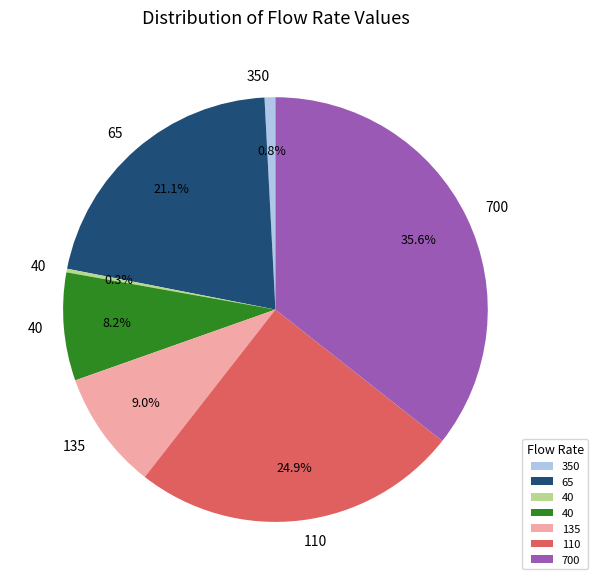

Is there any slice that represents more than half of the pie?

No